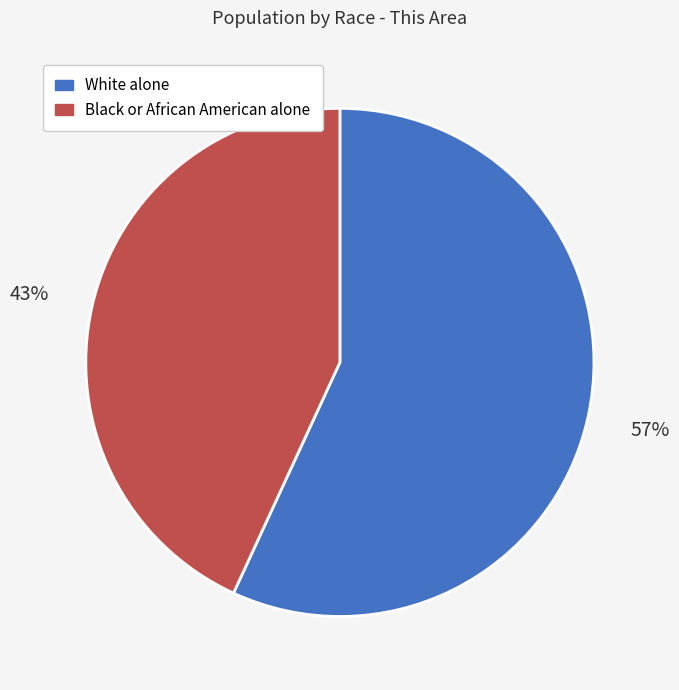

How many segments does this pie chart have?

2